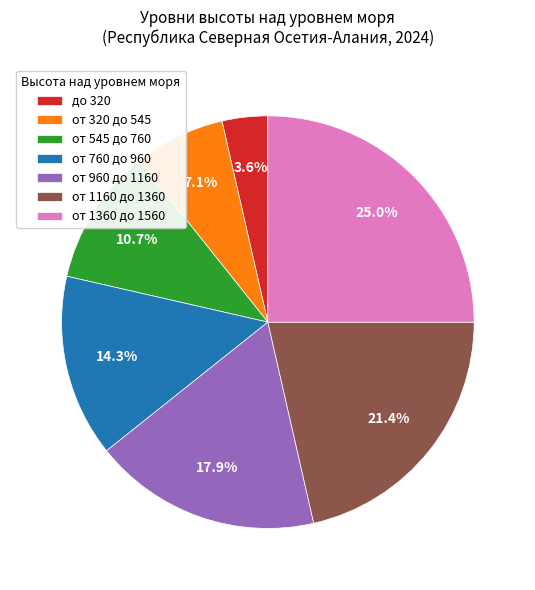

What percentage do от 760 до 960 and до 320 together represent?

17.9%